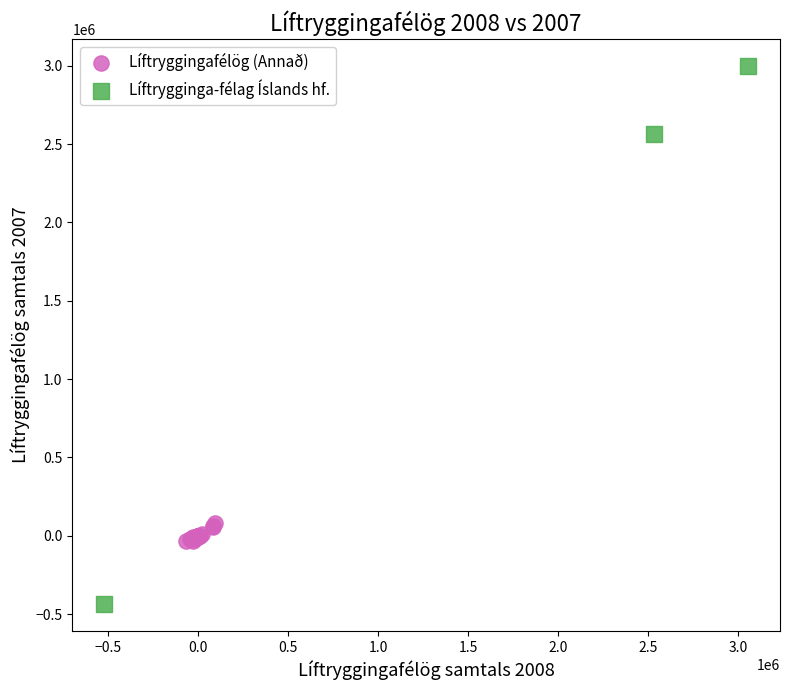

Which series contains the lowest Y value?

Líftrygginga-félag Íslands hf.